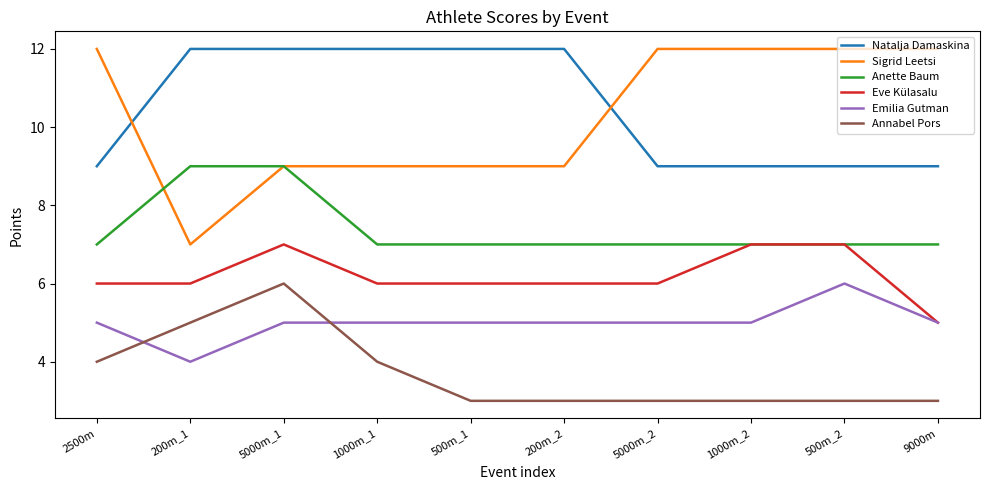

True or false: Emilia Gutman and Sigrid Leetsi intersect in this chart.

False